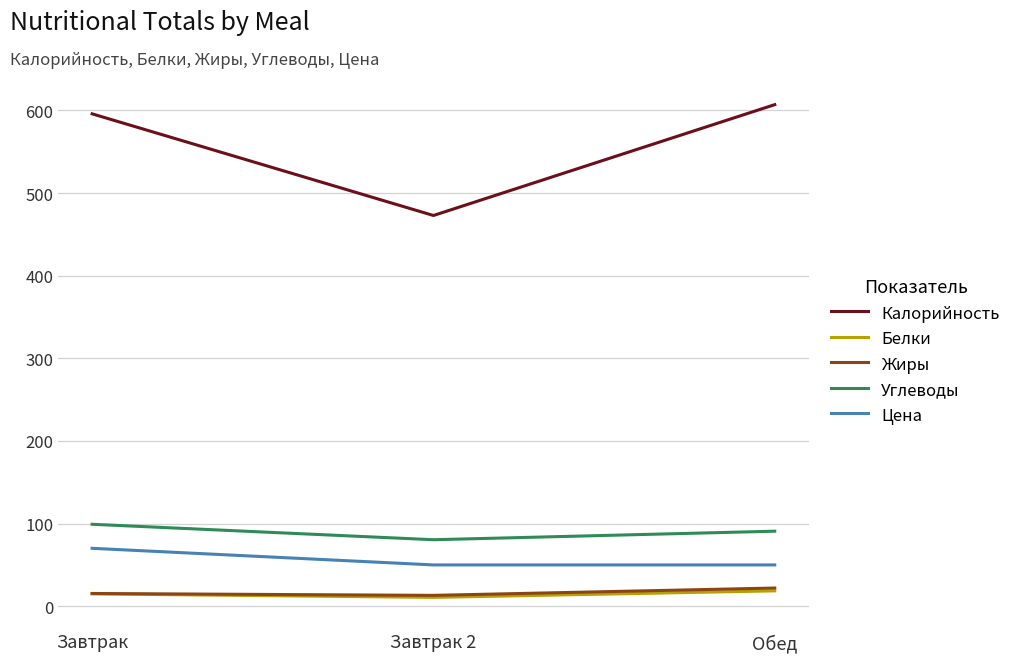

What is the total value across all series at Завтрак 2?

627.2